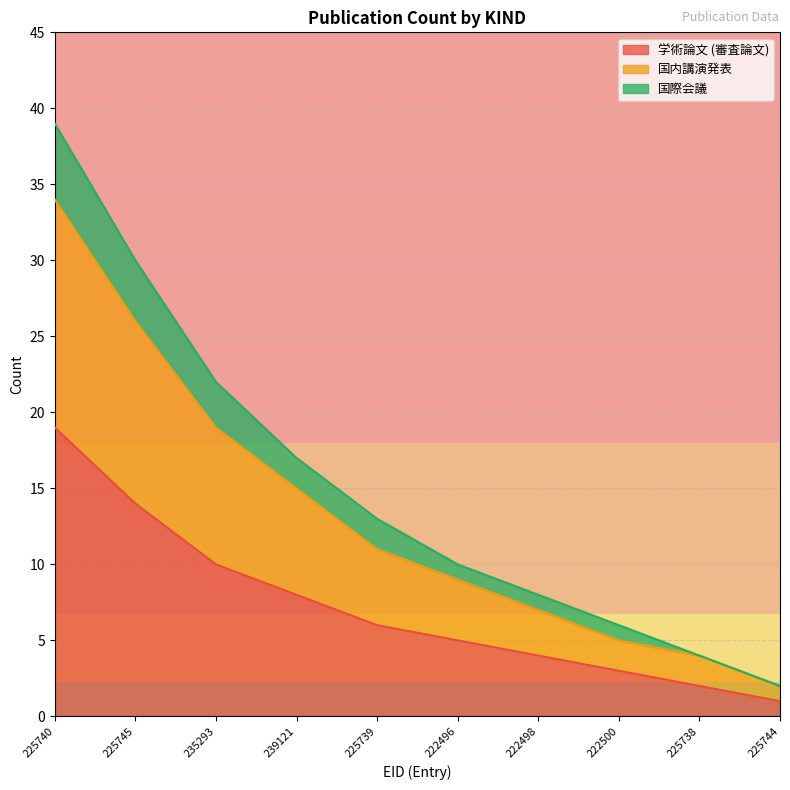

Which category has the lowest value in the 国内講演発表 series?

225744